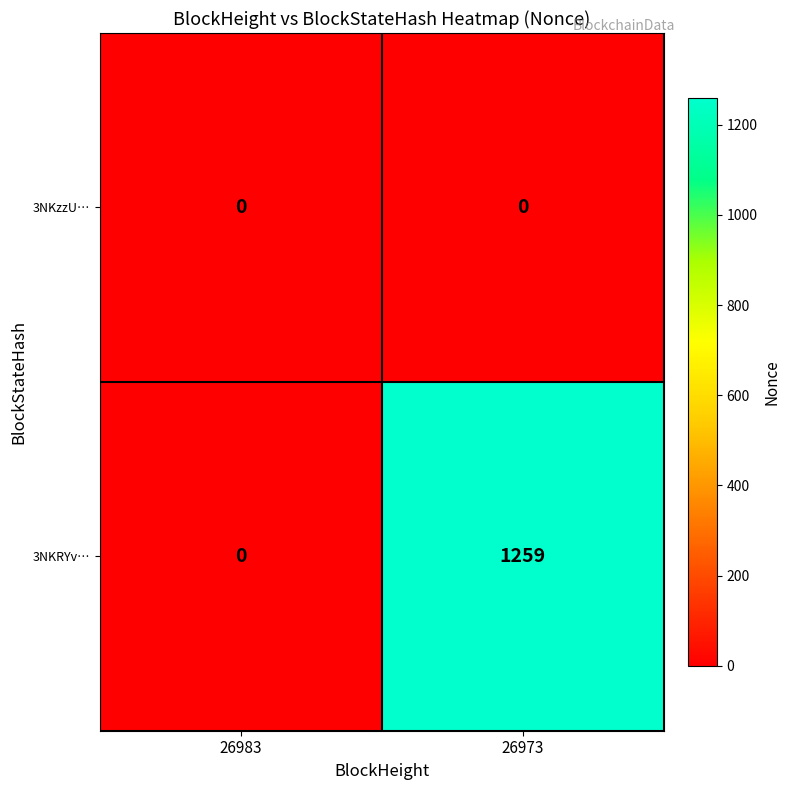

At which category is the sum across all series the highest?

26973